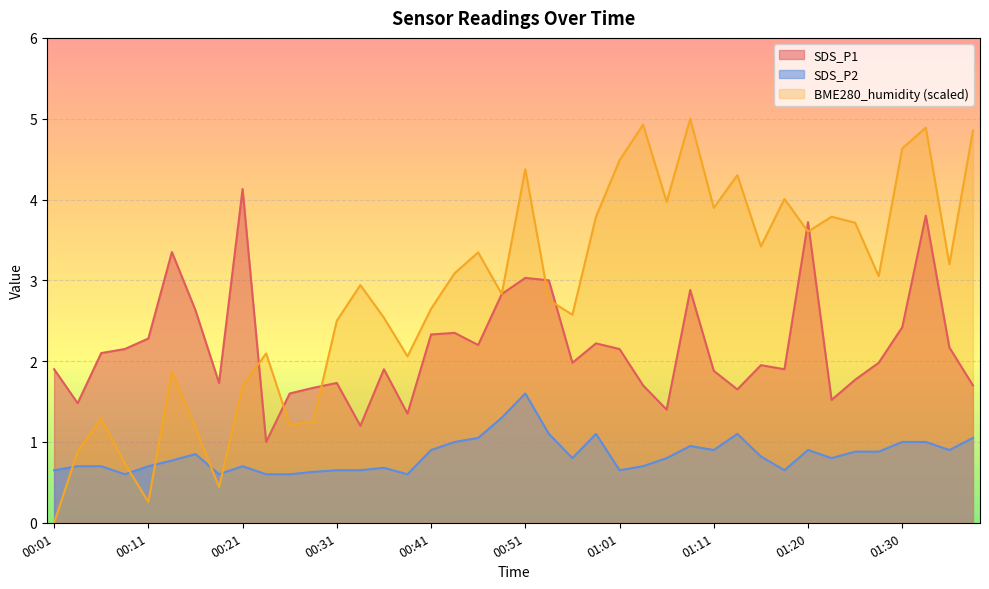

How many times do SDS_P1 and BME280_humidity cross each other?

7